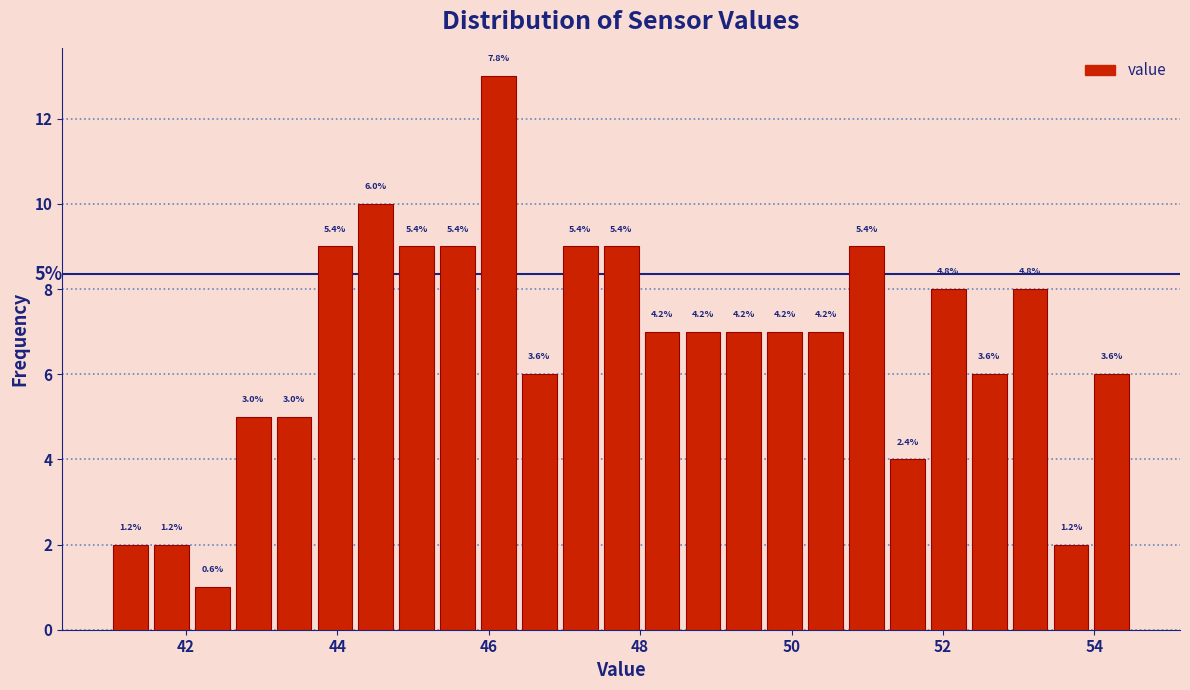

Read against the x-axis, roughly where is the centre of the tallest bar?

46.2